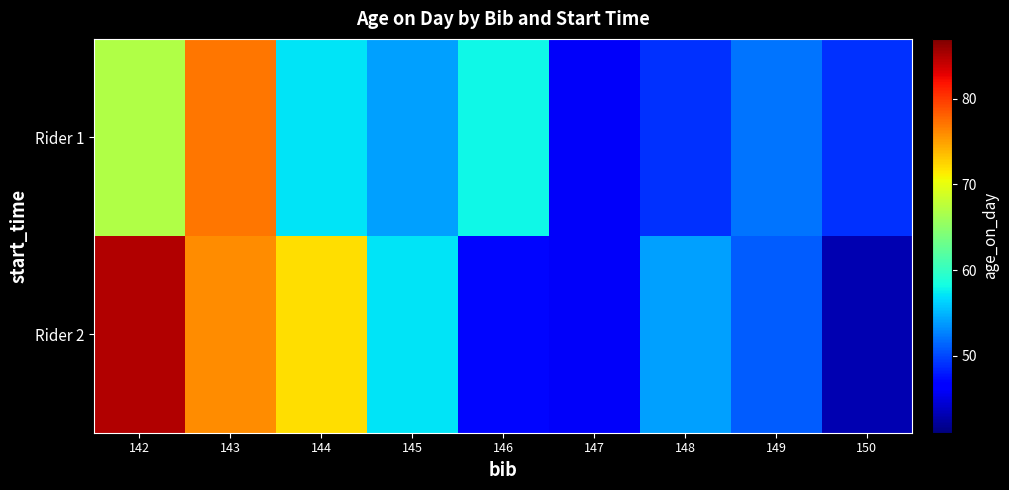

List the series in order of their peak value, highest first.

Rider 2, Rider 1